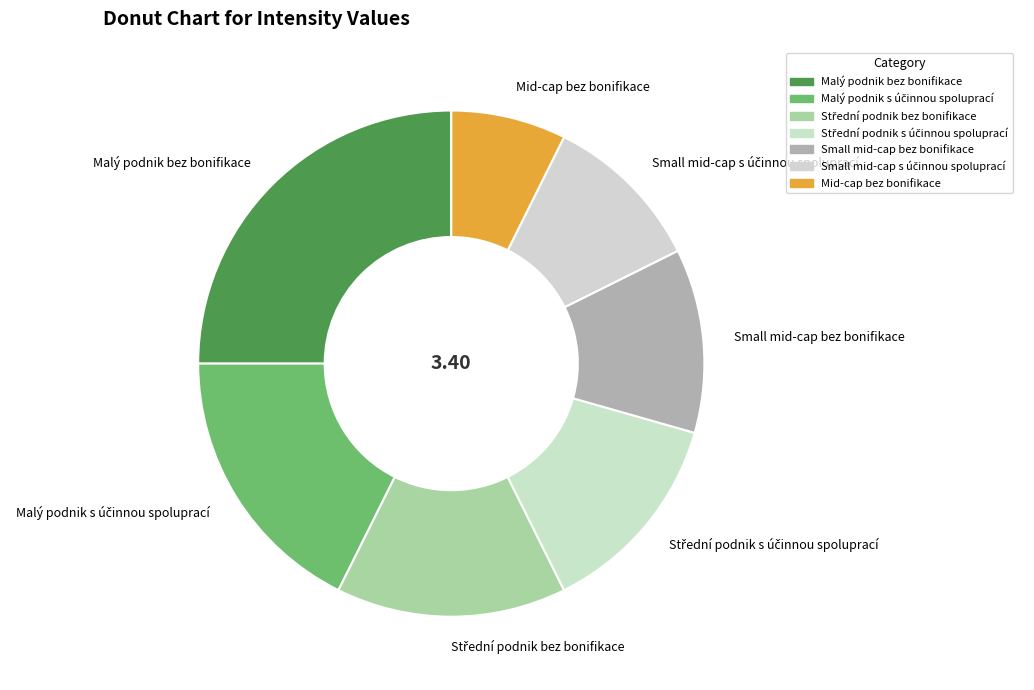

What is the largest slice in the pie chart?

Malý podnik bez bonifikace